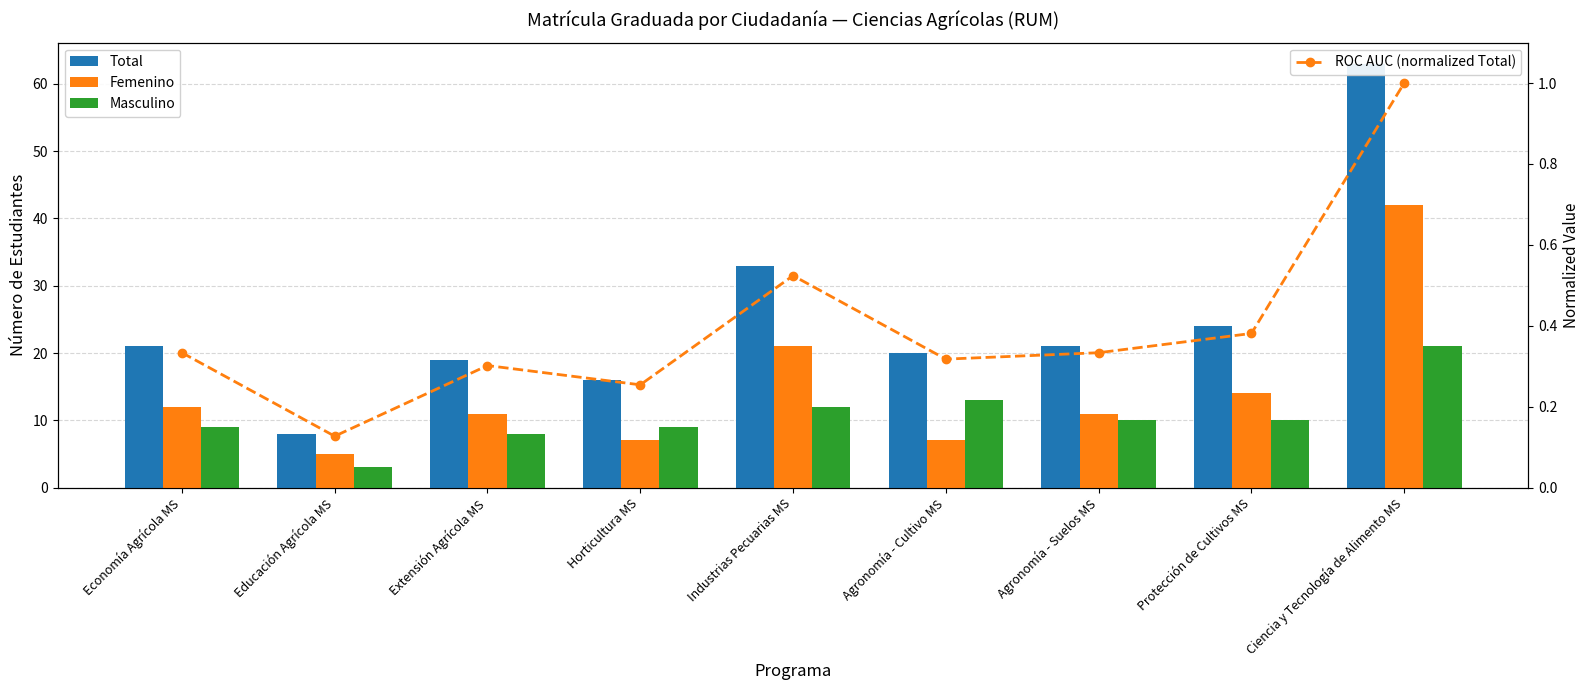

What is the value of the Total bar at the 6th from the left?

20.0